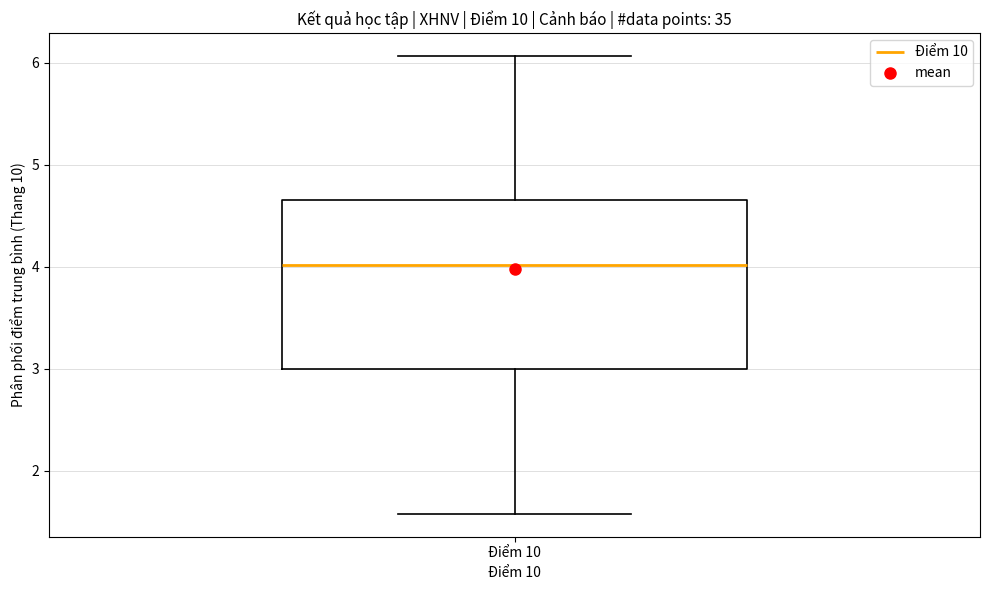

Transcribe this box plot: give where the median line is, the range the box spans, and where the two whiskers end, as read against the y-axis. The values are not printed on the chart, so give them approximately, as read against the axis.

median 4.0, box 3.0 to 4.7, whiskers 1.6 to 6.1